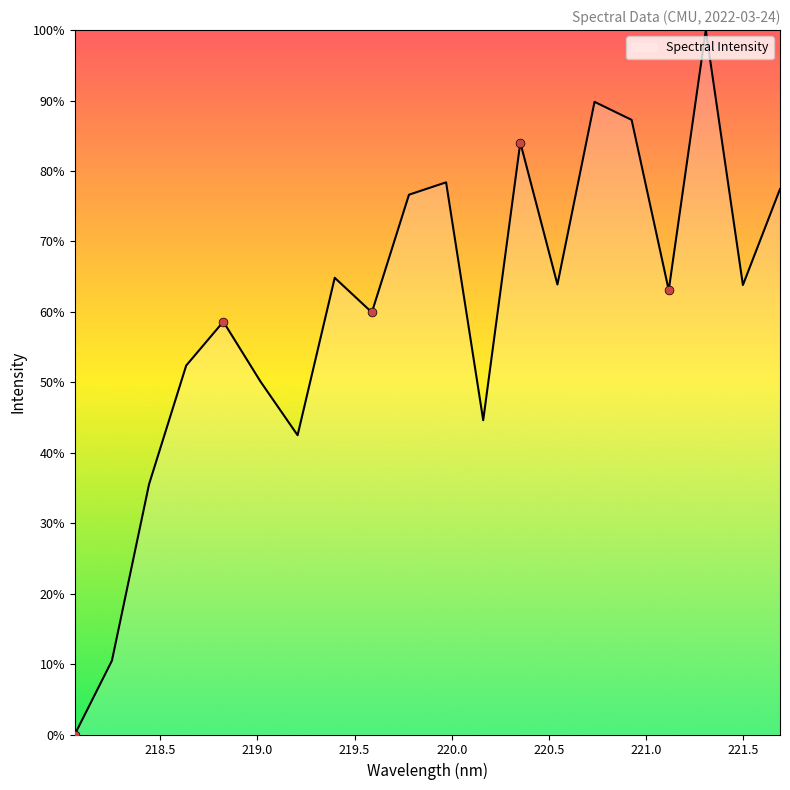

What is the difference between the maximum and minimum values?

100.0